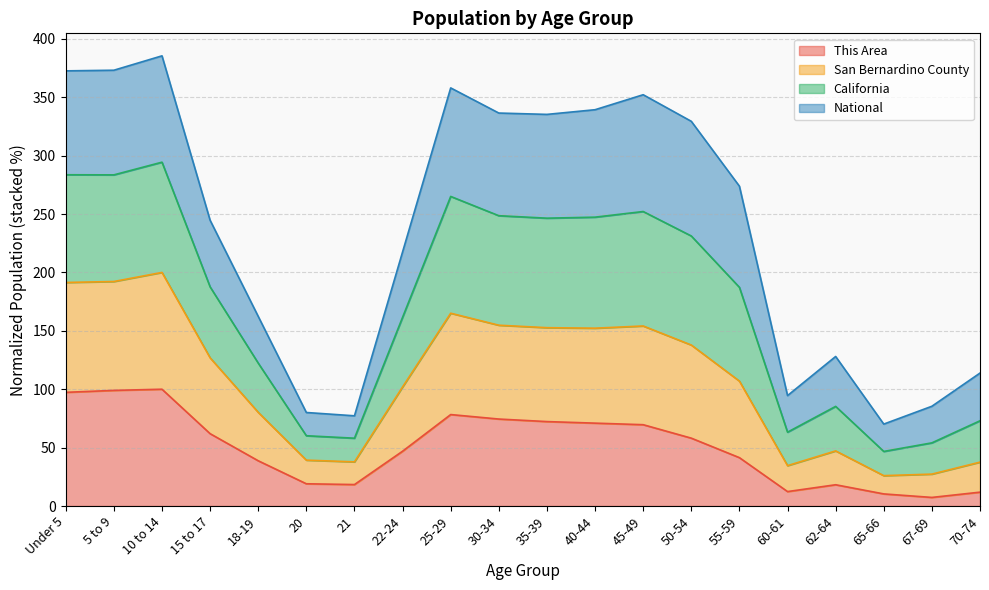

Which label corresponds to the smallest value in the chart?

67-69